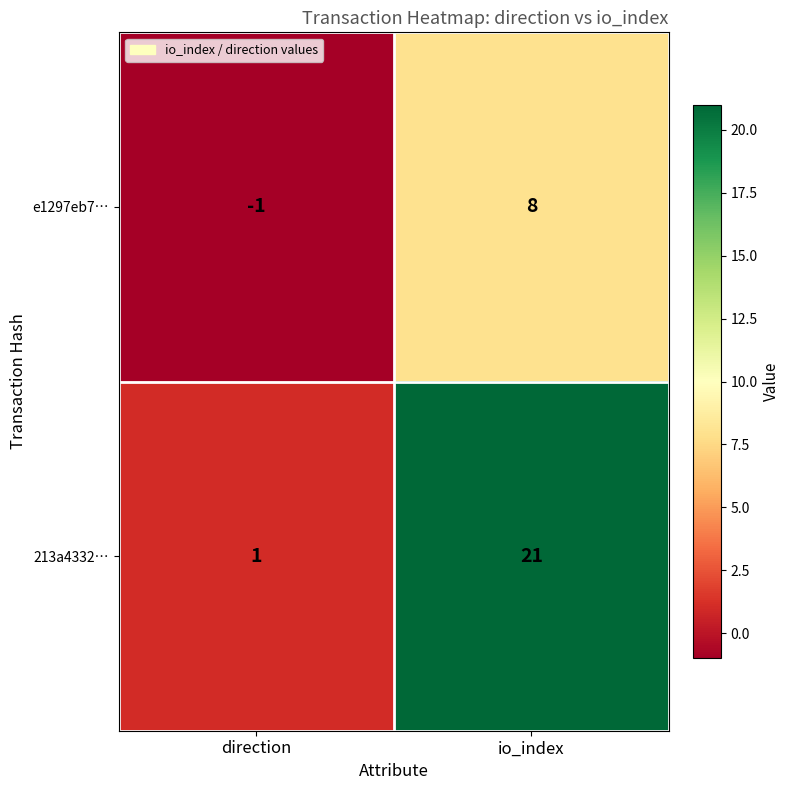

Rank the series at io_index from lowest to highest value.

e1297eb7…, 213a4332…